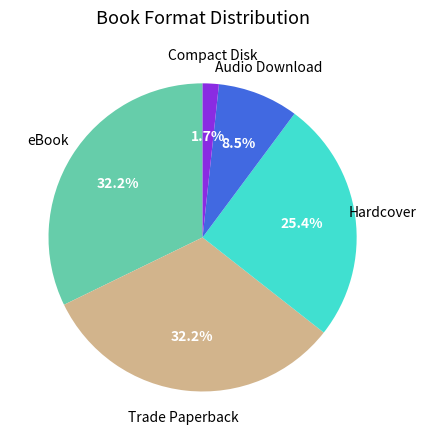

Does any single category account for the majority?

No